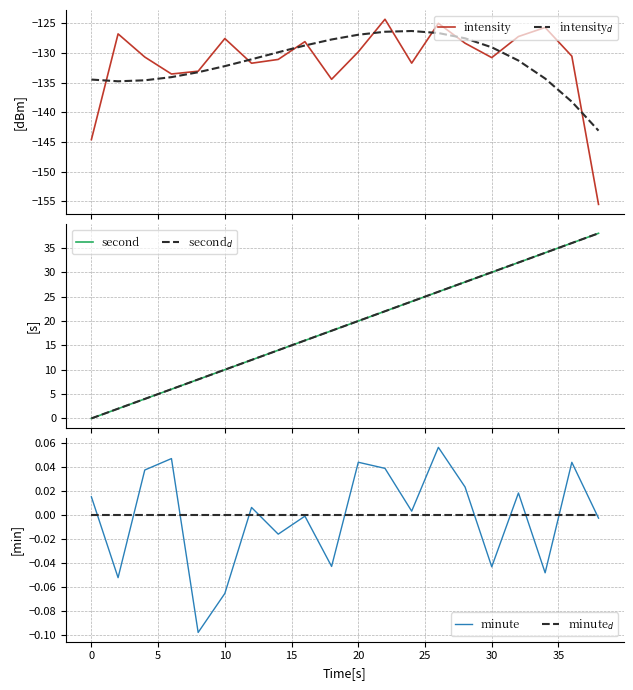

Is it true that second$_d$ equals 6.2 at 5?

False